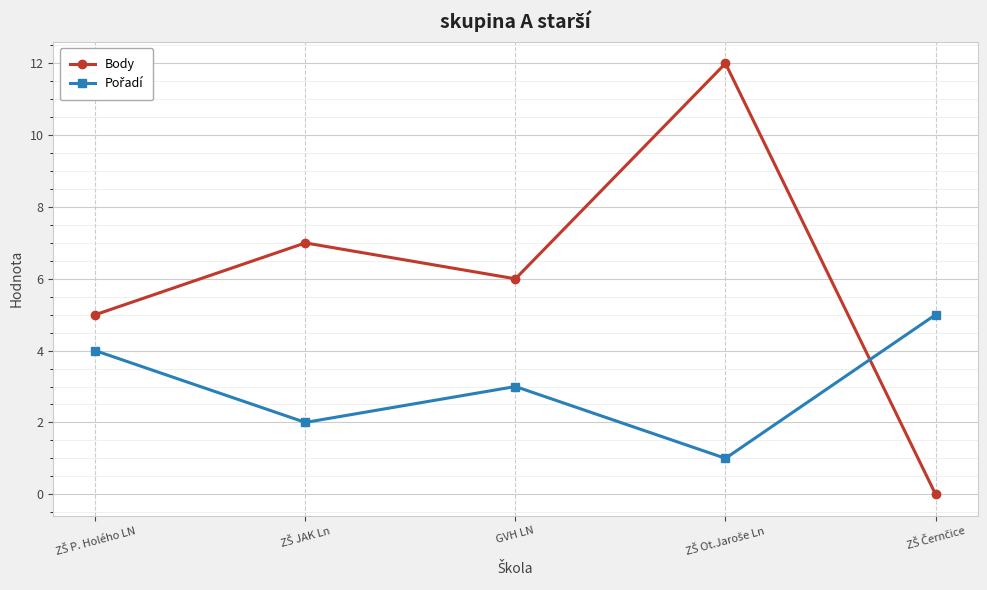

Which series has the largest total across all categories?

Body